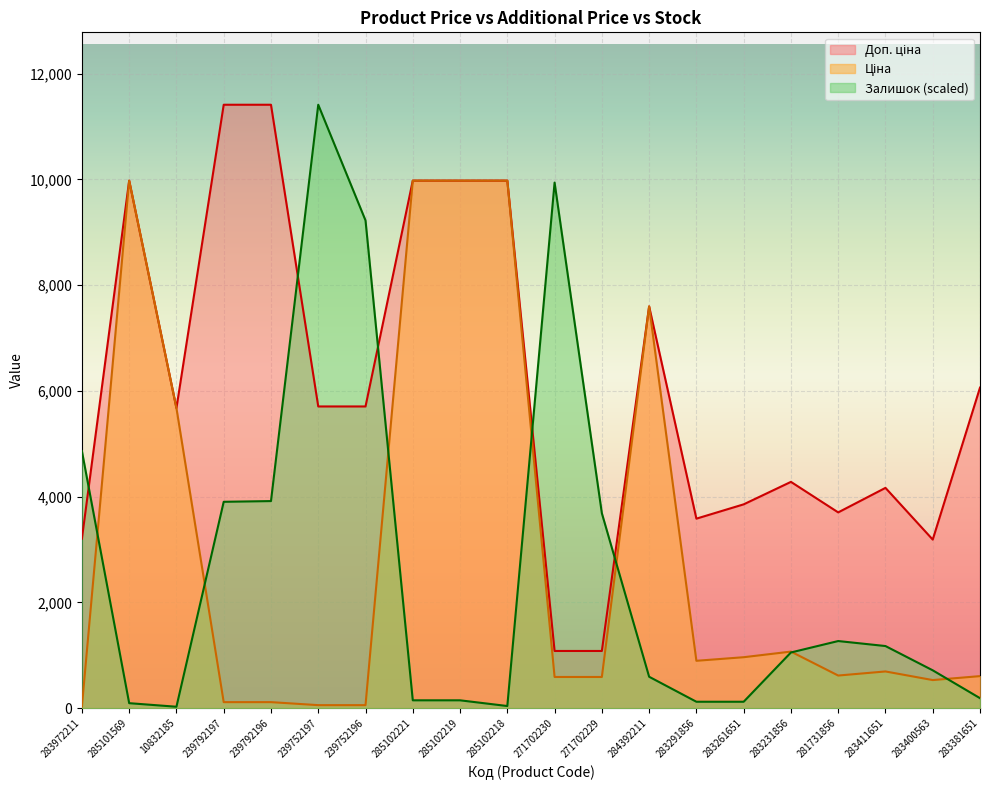

The value of Доп. ціна at 283381651 is 6061.2. True or false?

True